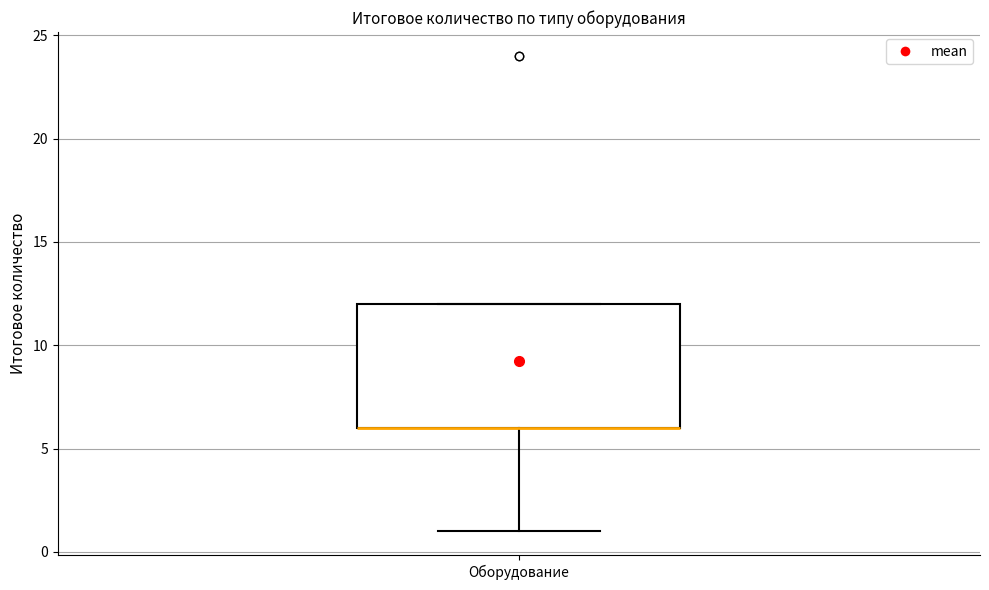

Read this box plot against the y-axis: the position of the median line, the range covered by the box, and the ends of both whiskers. The values are not printed on the chart, so give them approximately, as read against the axis.

median 6 (drawn on the box's lower edge), box 6 to 12, whiskers 1 to 12